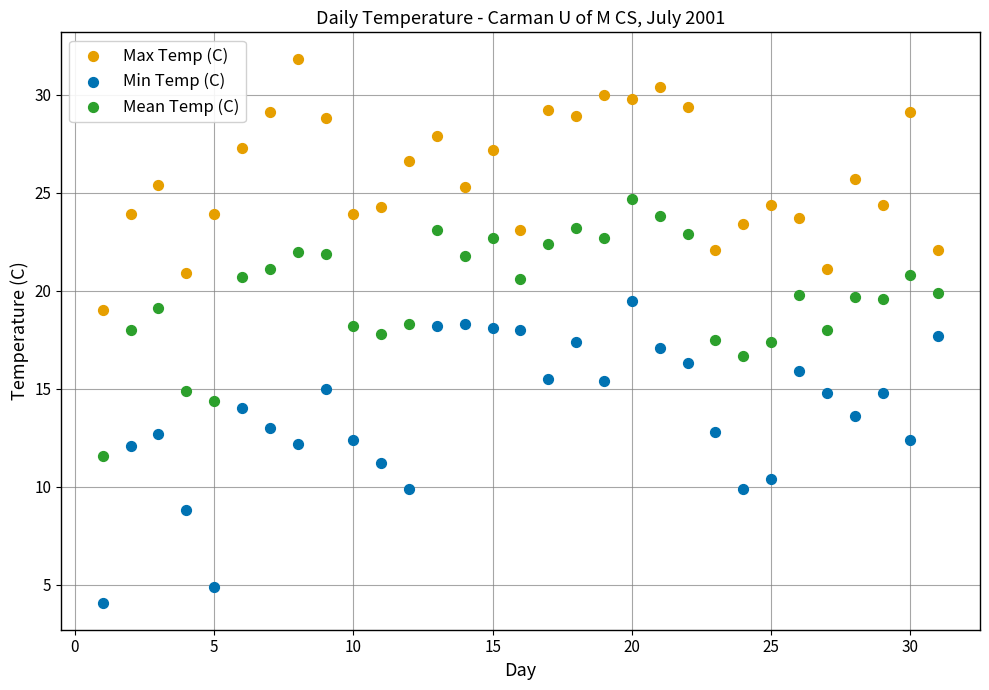

Which series reaches the maximum Y coordinate?

Max Temp (C)